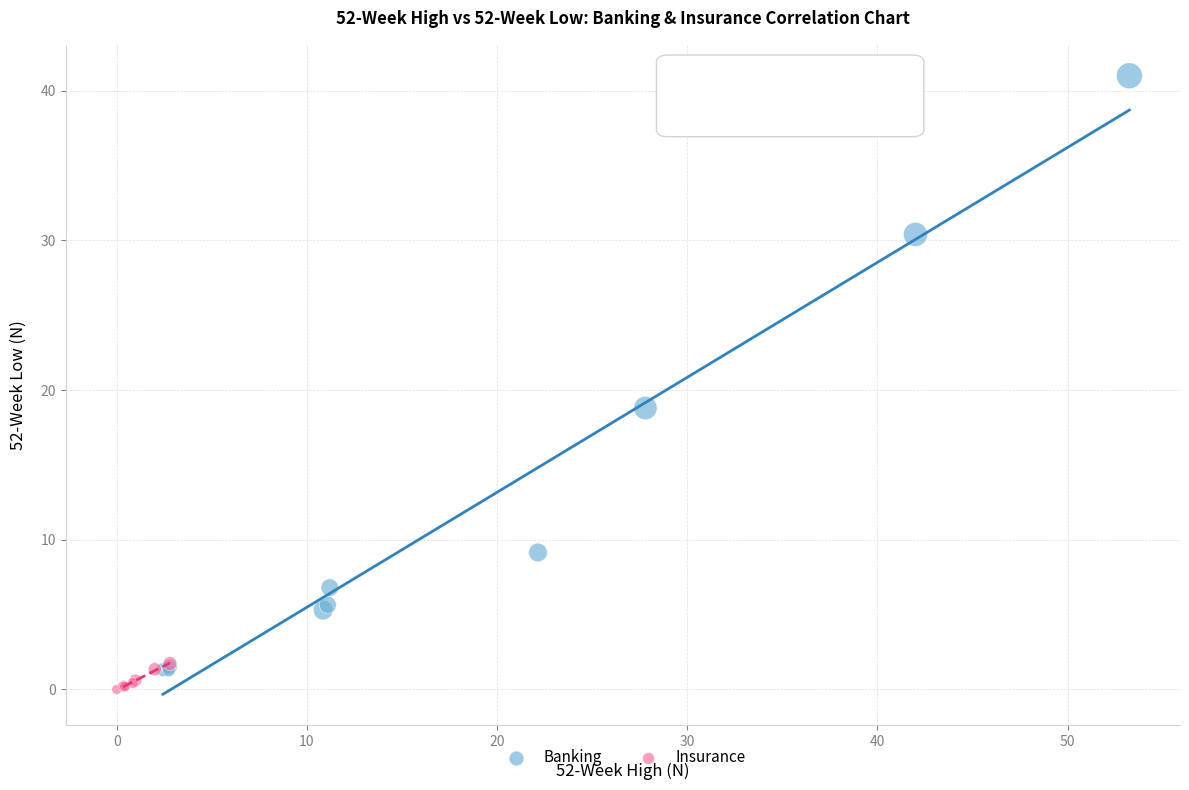

Which series has the largest Y range (max minus min)?

Banking